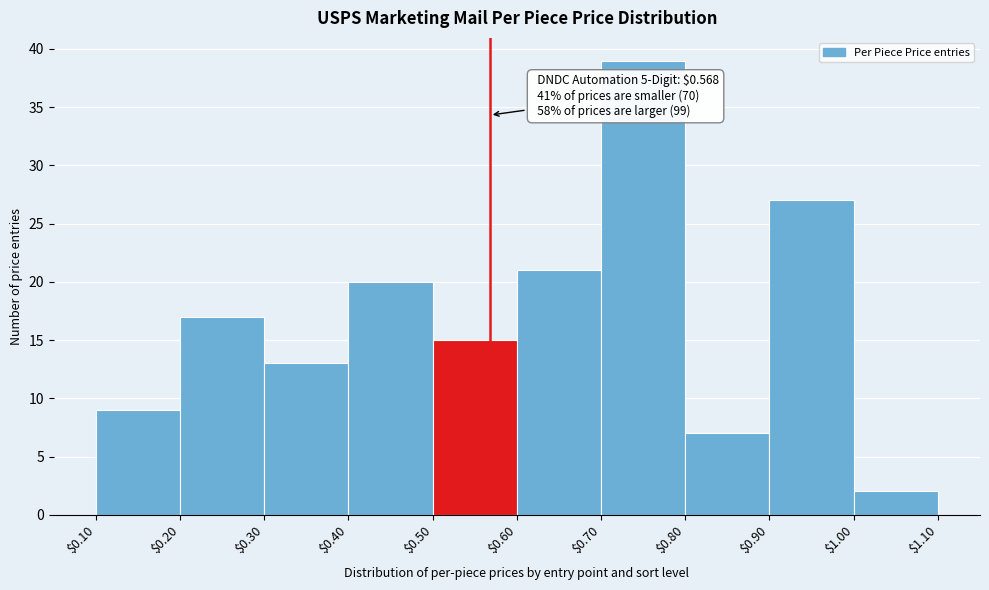

Which range on the x-axis has the tallest bar?

$0.70 to $0.80